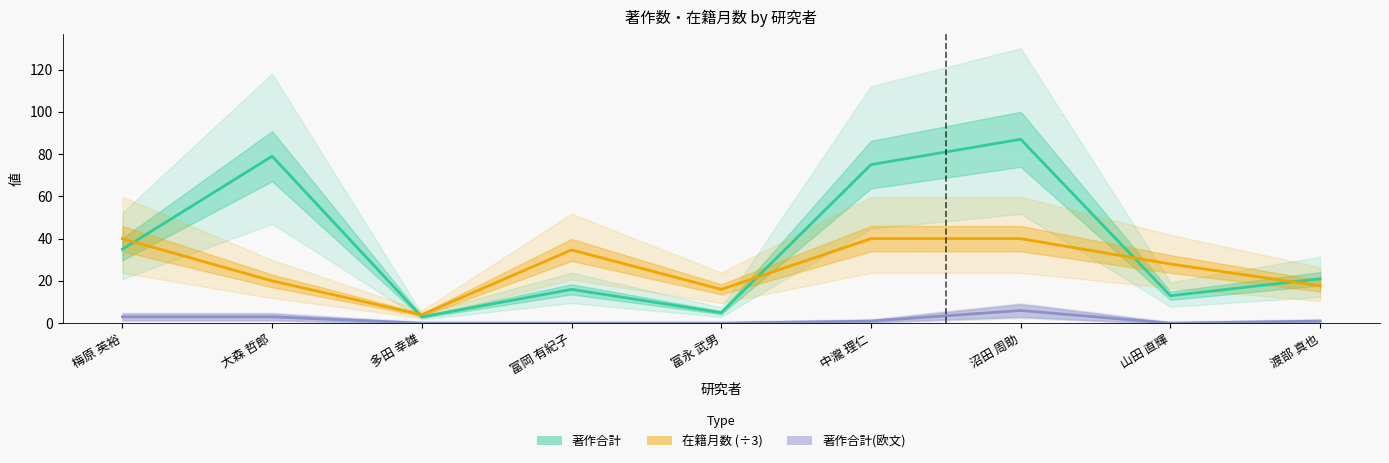

Between 富永 武男 and 大森 哲郎, which is larger?

大森 哲郎